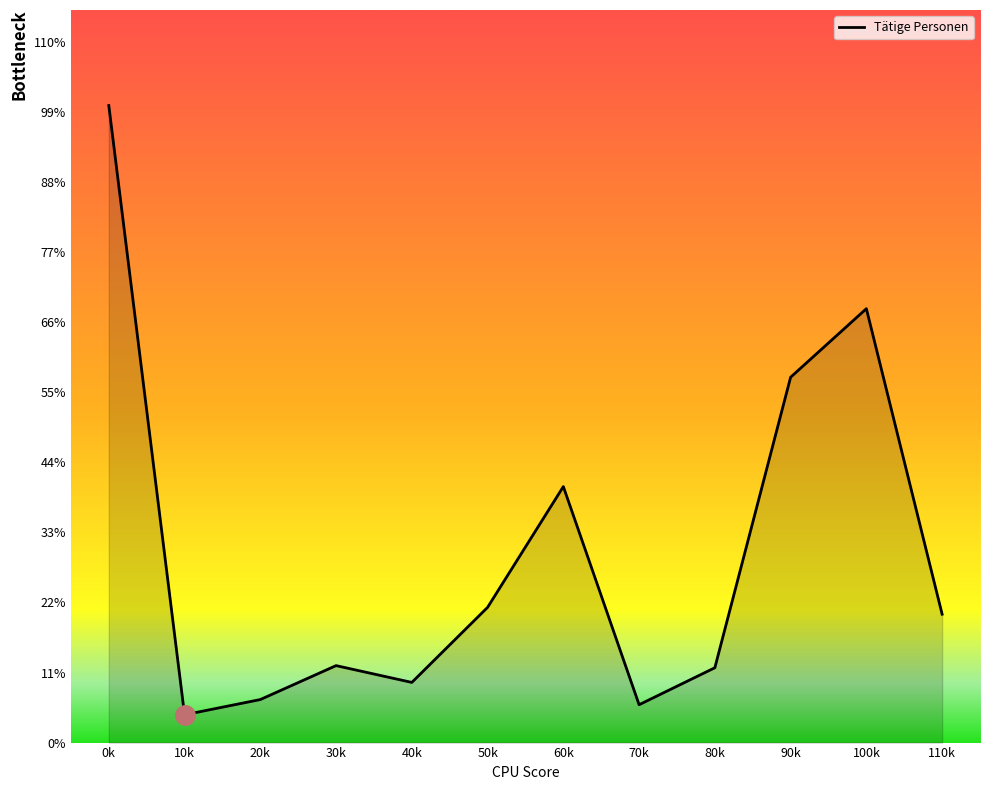

Does the chart display data point markers on the line(s)?

No